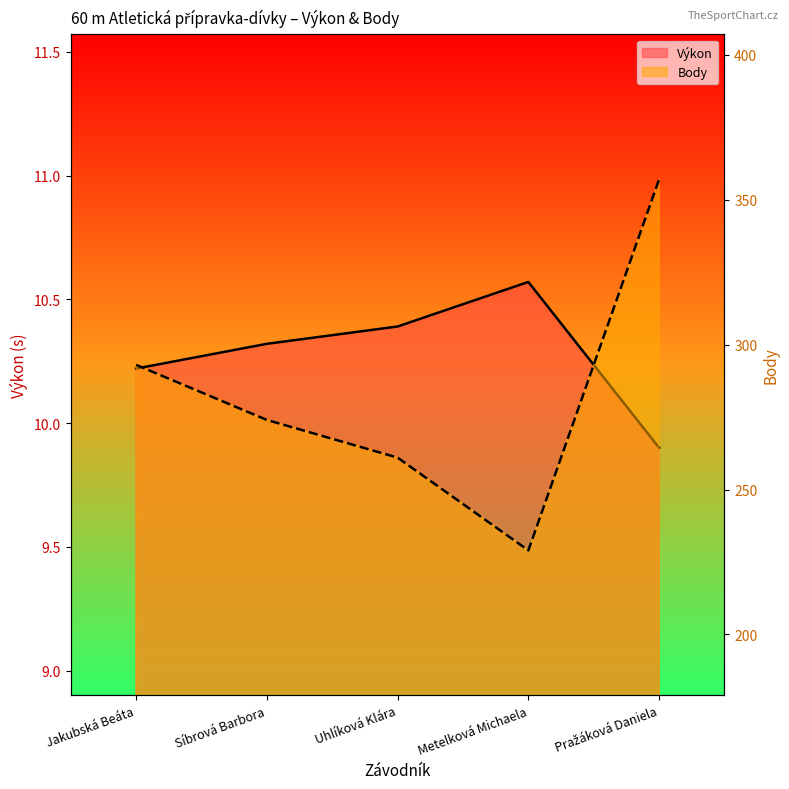

At how many categories does at least one series exceed 214?

5